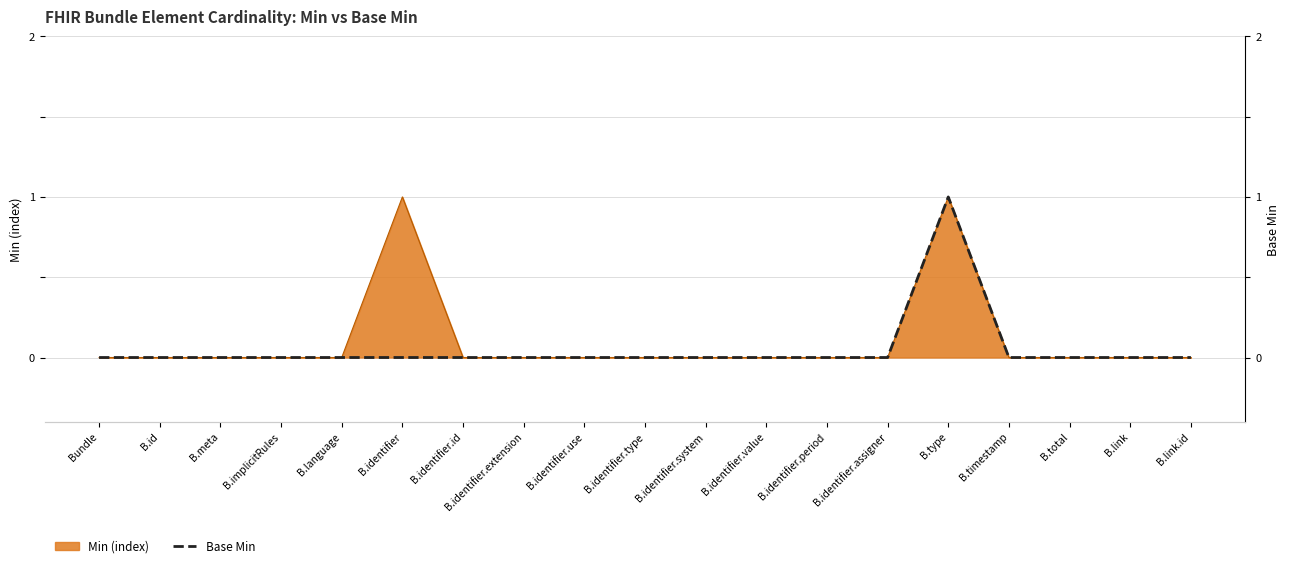

Which label corresponds to the largest value in the chart?

B.type